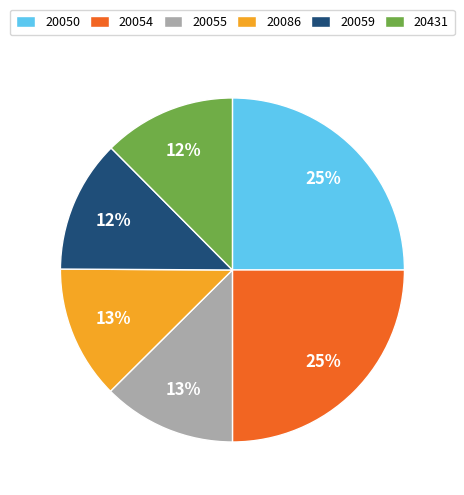

What percentage is the 20086 slice, to the nearest percent?

13%